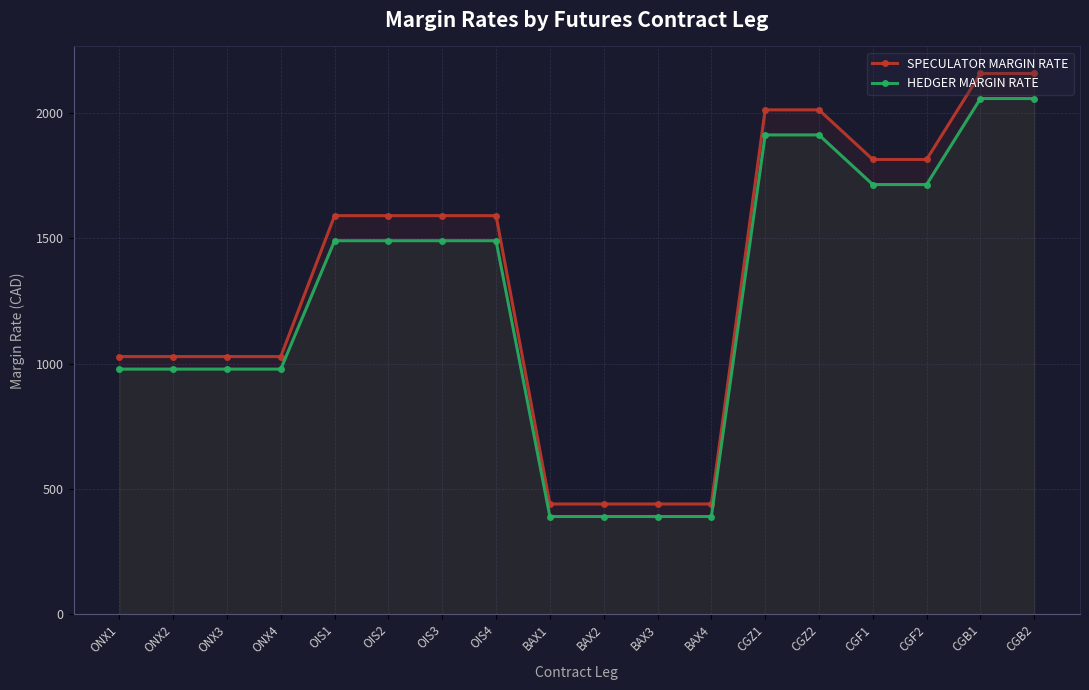

Rank the series at CGZ1 from highest to lowest value.

SPECULATOR MARGIN RATE, HEDGER MARGIN RATE